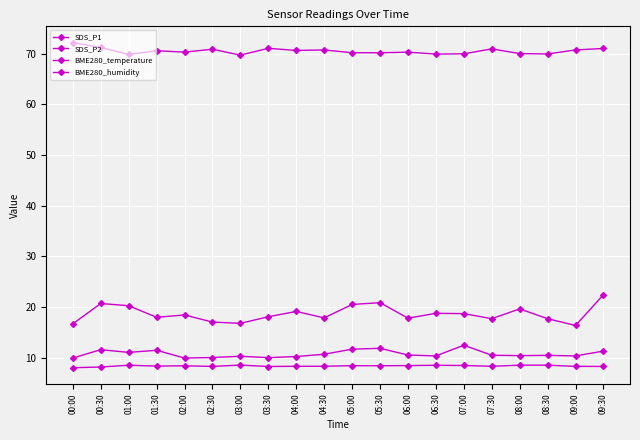

At which label does BME280_temperature first exceed 8?

00:30